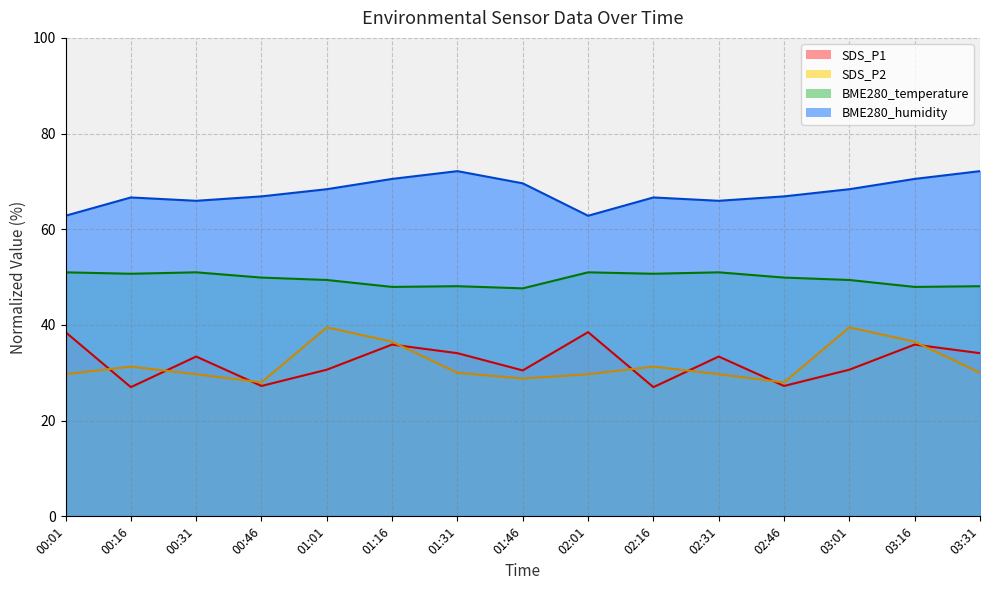

What is the minimum value for BME280_humidity?

62.8